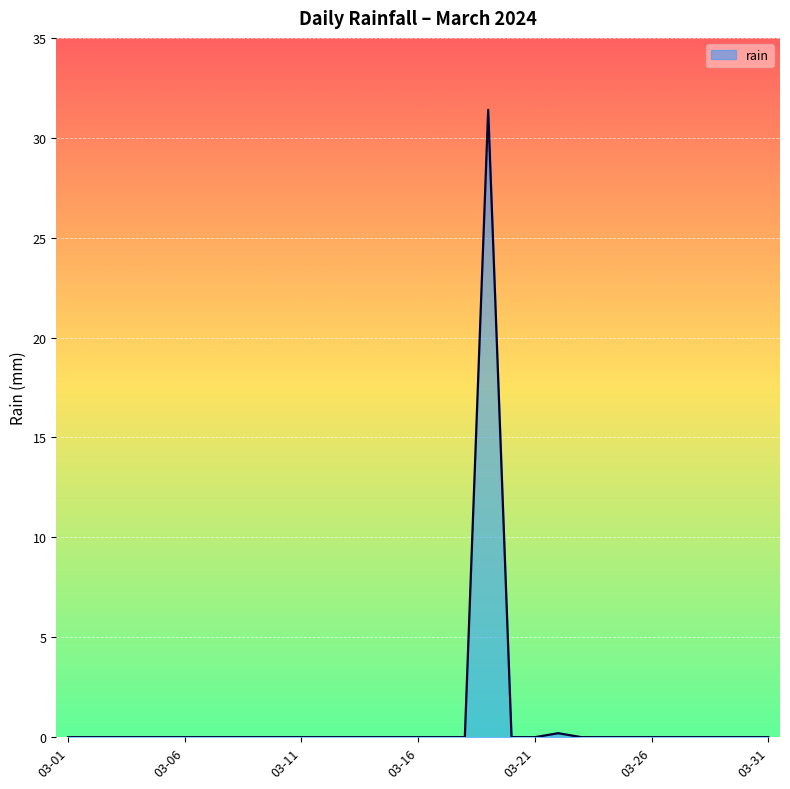

What is the difference between the maximum and minimum values?

31.4